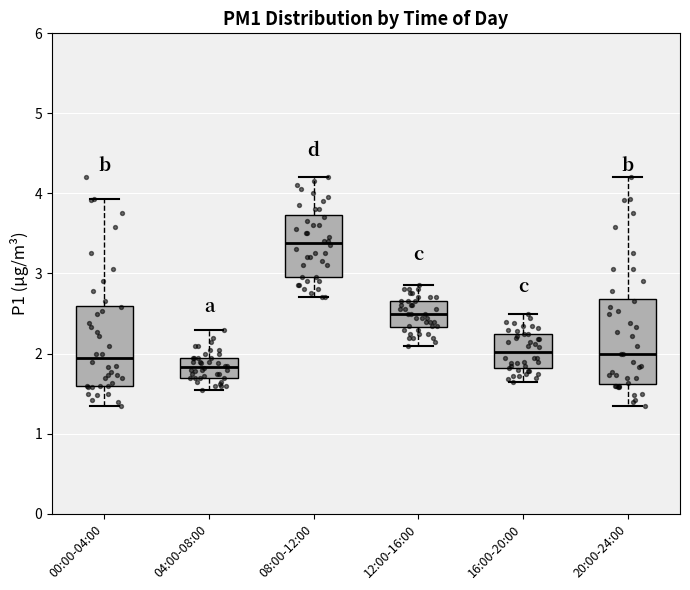

Which box's median line is the highest?

08:00-12:00